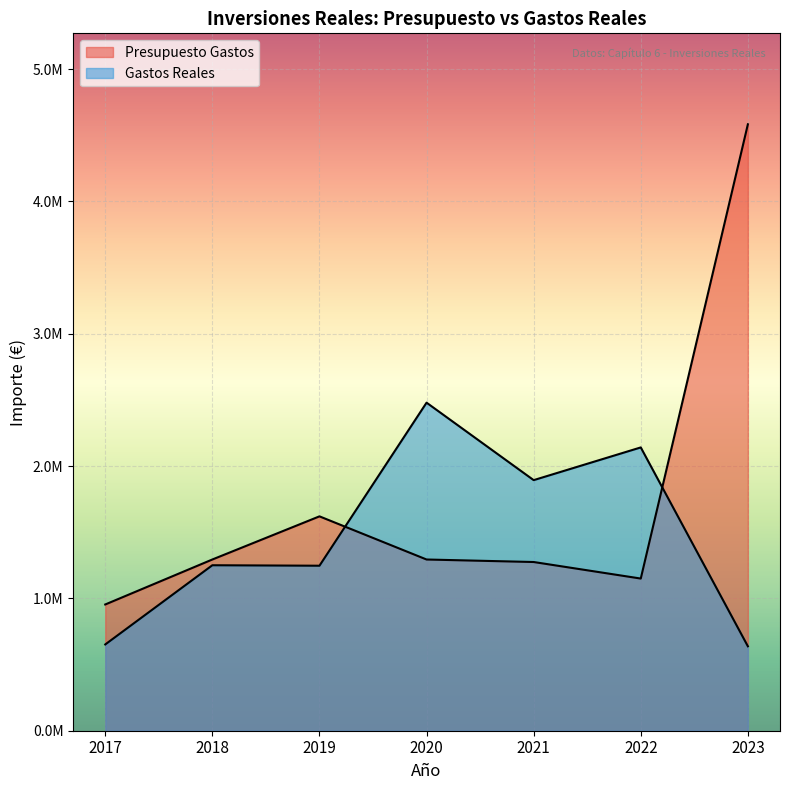

How many series are shown in this chart?

2